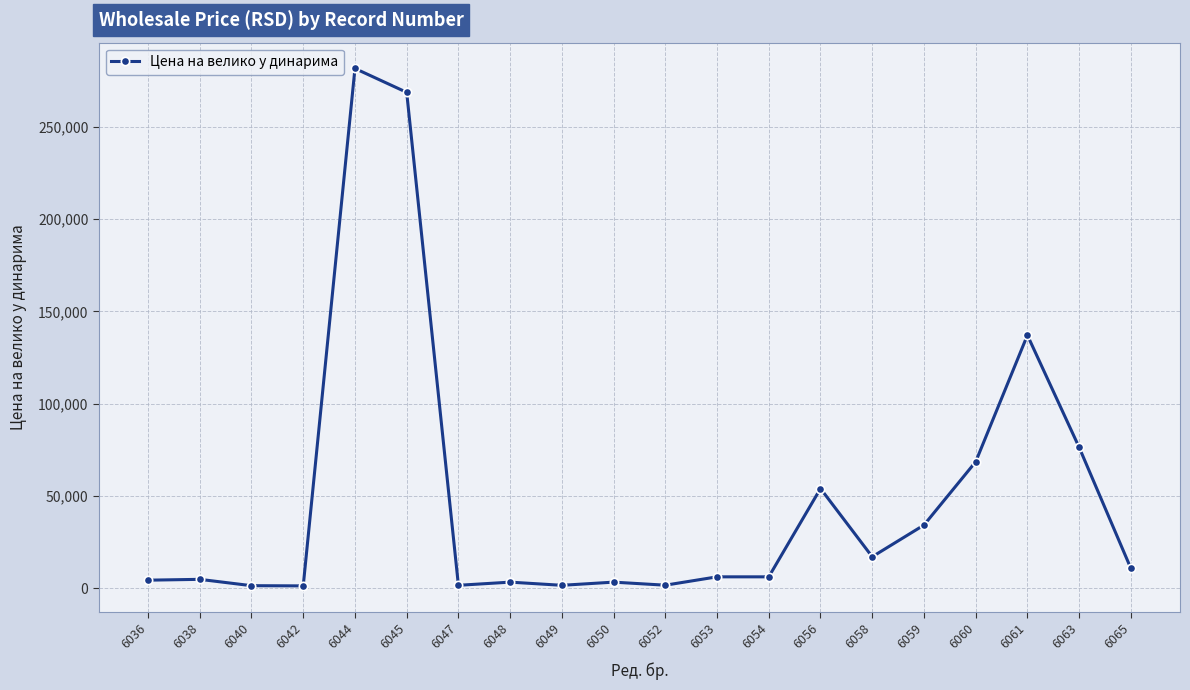

What is the maximum value shown in the chart?

281553.9